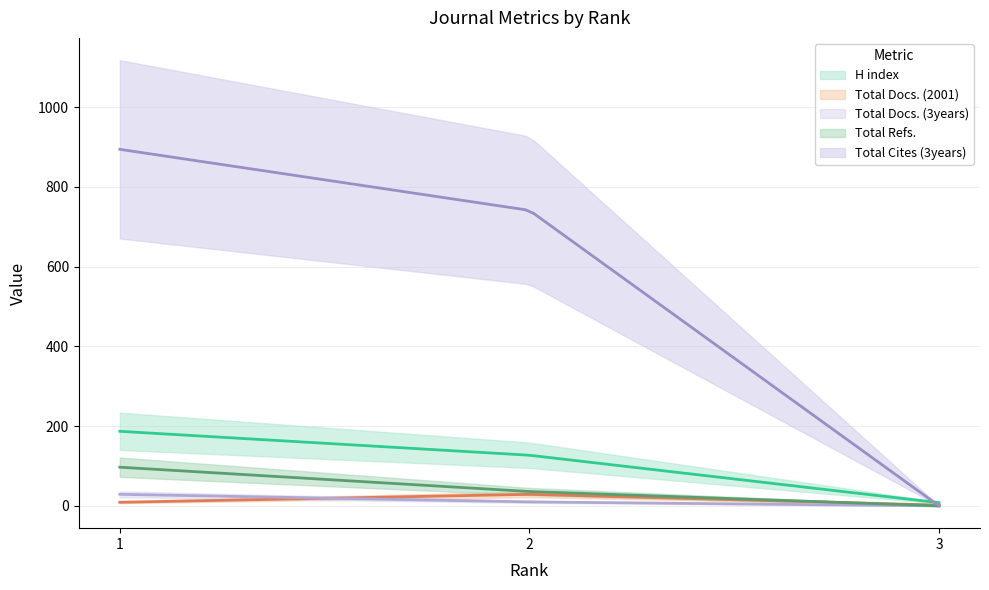

Which series changed the most between 1 and 3?

Total Cites (3years)